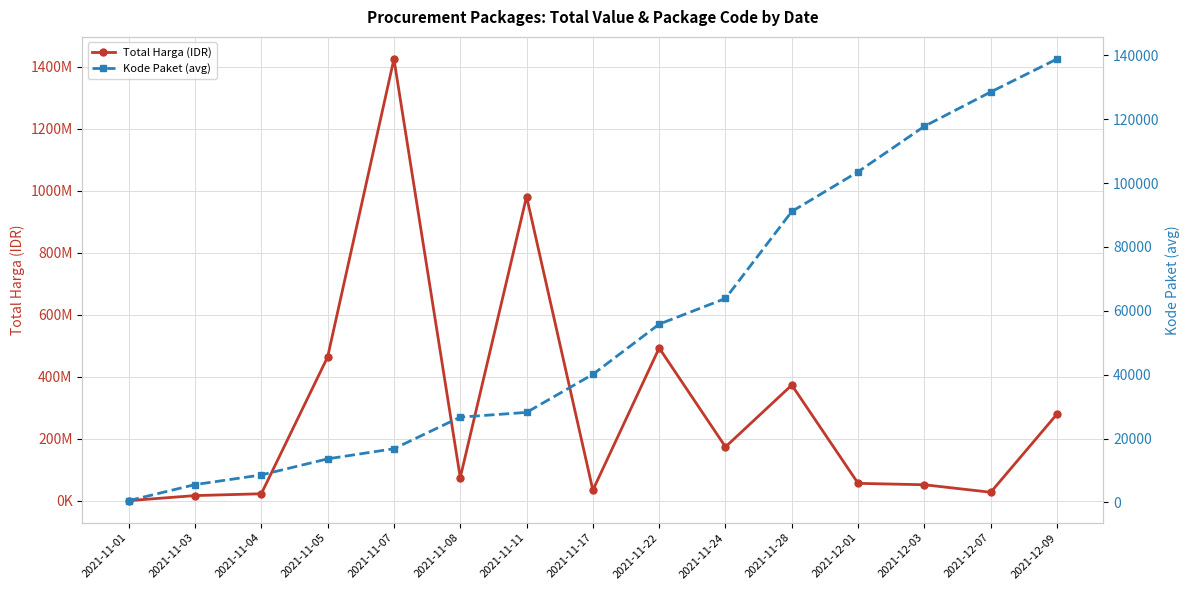

What is the difference between the maximum and minimum values in the Total Harga (IDR) series?

1425521846.5